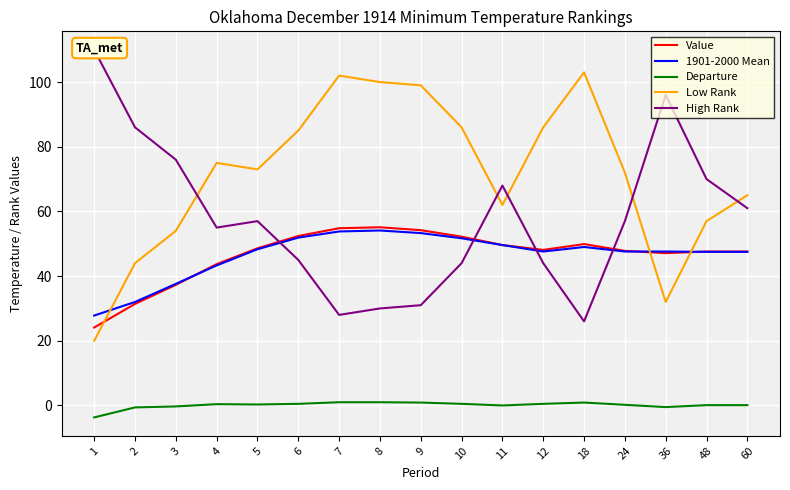

How many times do Low Rank and 1901-2000 Mean cross each other?

3